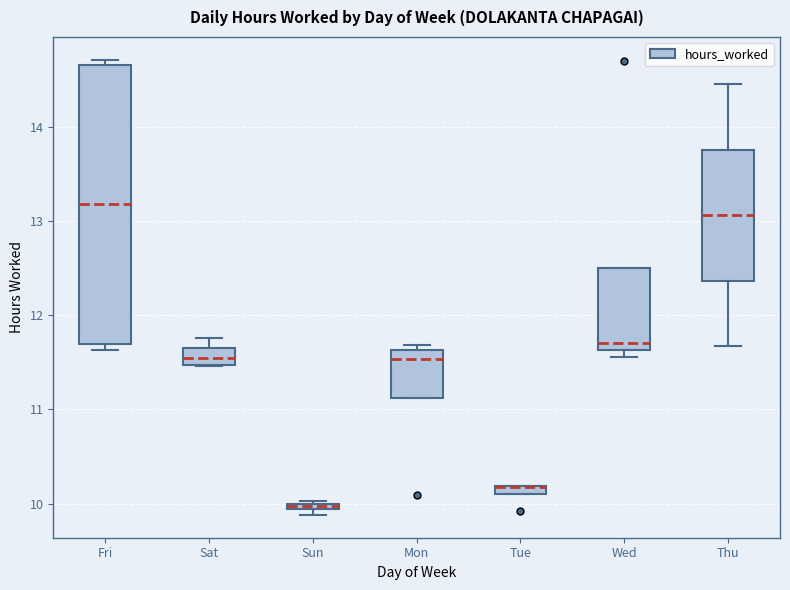

Comparing the boxes themselves (not the whiskers), which one is the tallest?

Fri